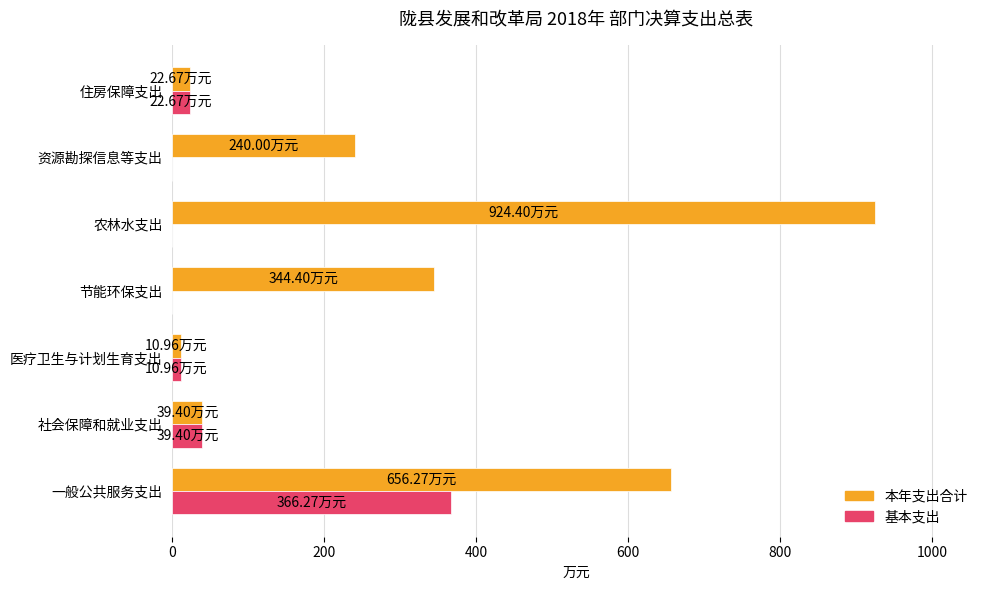

What is the sum of the 本年支出合计 values at 住房保障支出 and 社会保障和就业支出?

62.1